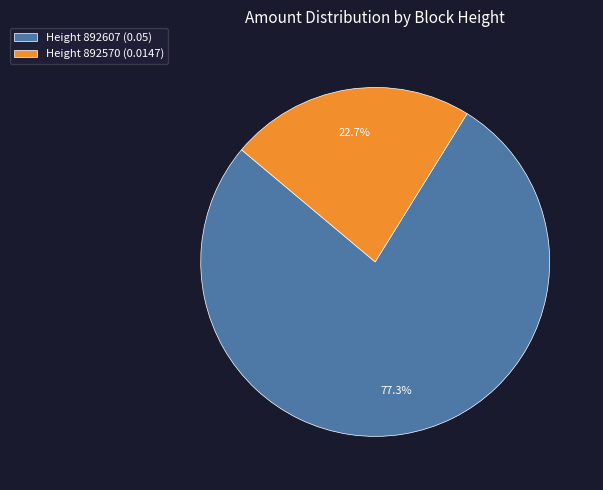

Count the number of slices in the pie.

2